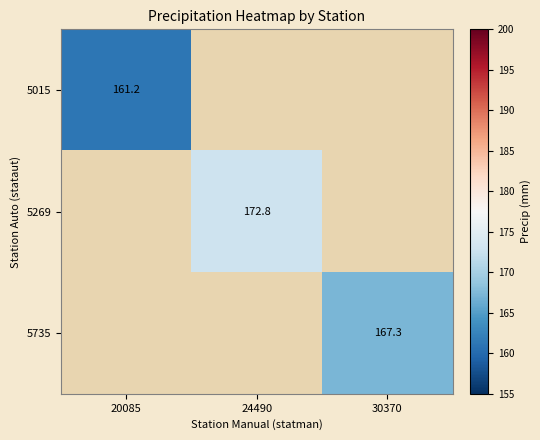

What is the approximate value of 5735 at 30370?

167.3